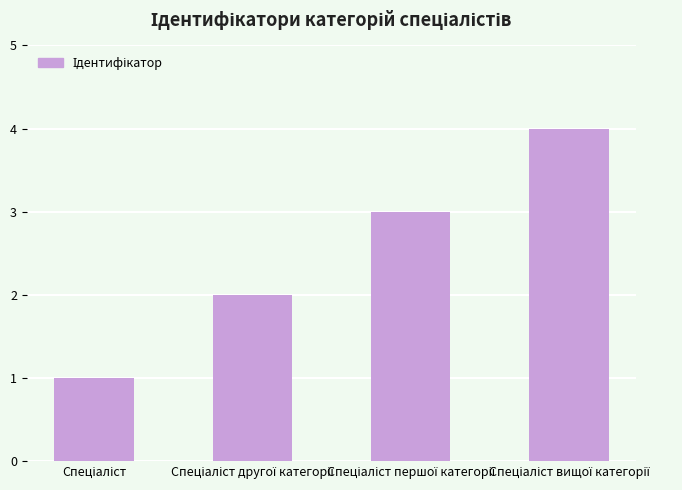

What is the sum of all values?

10